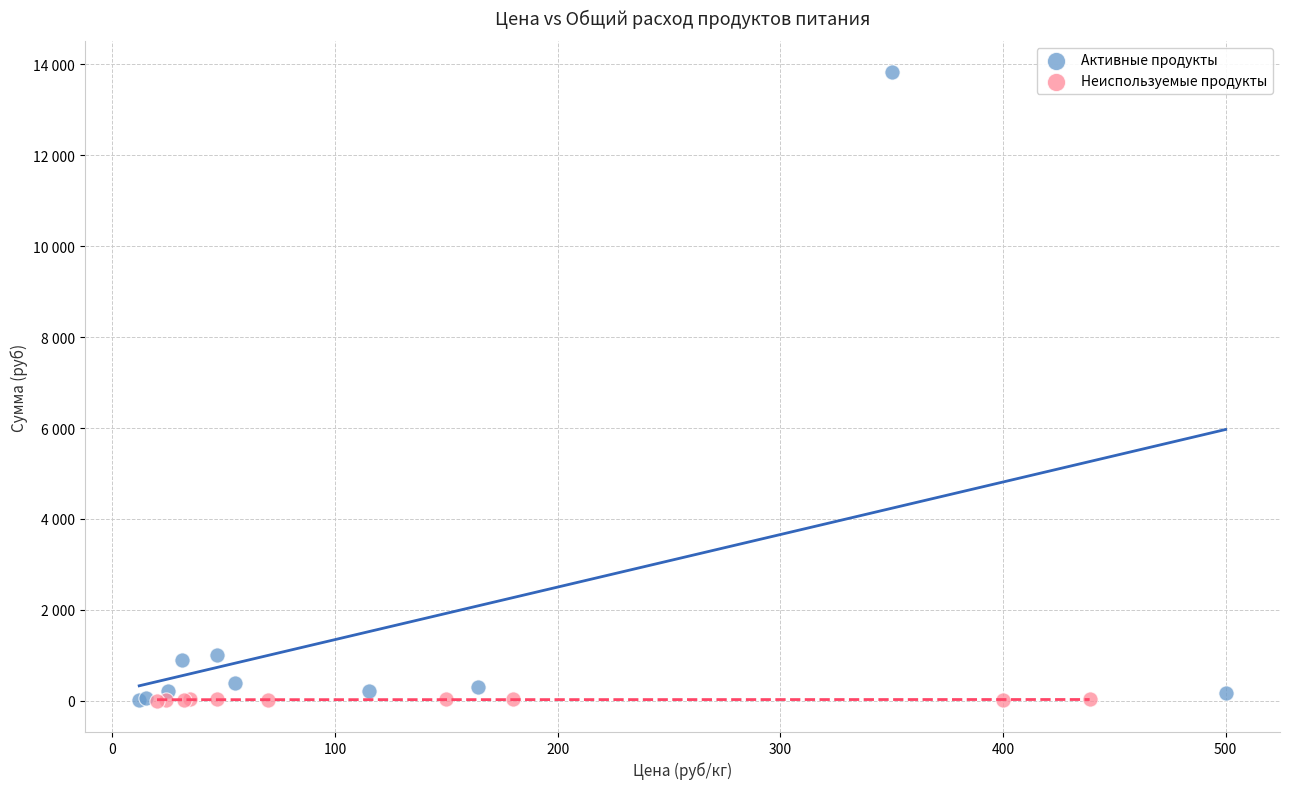

Which series reaches the maximum Y coordinate?

Активные продукты